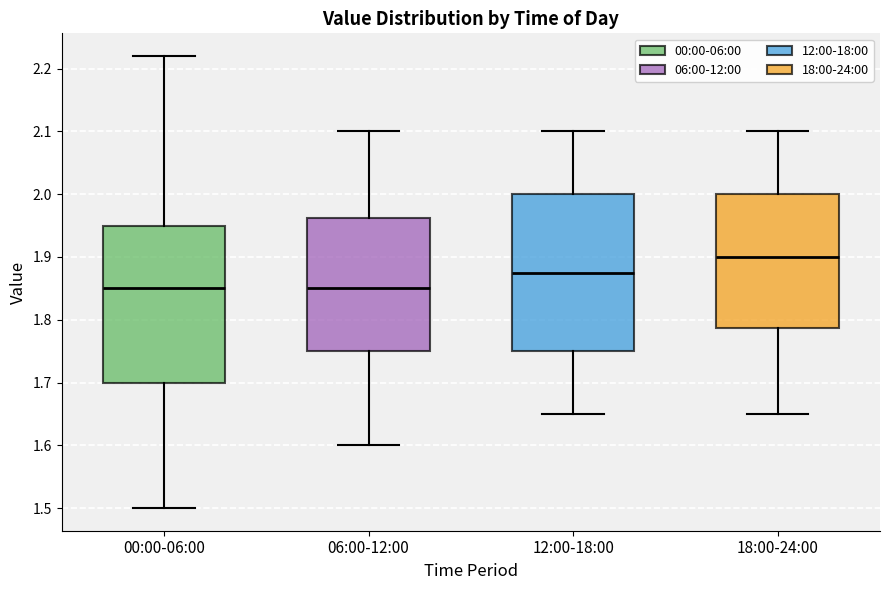

Where is the lower edge of the box for 18:00-24:00 on the y-axis? The values are not printed on the chart, so give them approximately, as read against the axis.

1.79